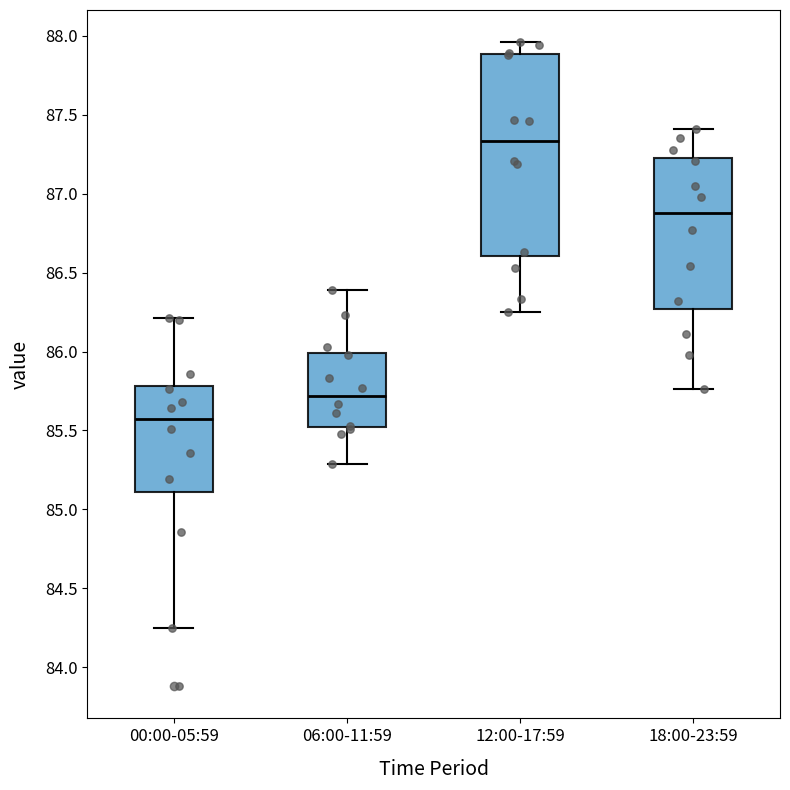

Reading left to right, read every box against the y-axis: the position of its median line, the range the box covers, and the ends of its whiskers. The values are not printed on the chart, so give them approximately, as read against the axis.

00:00-05:59: median 85.60, box 85.10 to 85.80, whiskers 84.25 to 86.20
06:00-11:59: median 85.70, box 85.55 to 86.00, whiskers 85.30 to 86.40
12:00-17:59: median 87.35, box 86.60 to 87.90, whiskers 86.25 to 87.95
18:00-23:59: median 86.90, box 86.25 to 87.25, whiskers 85.75 to 87.40